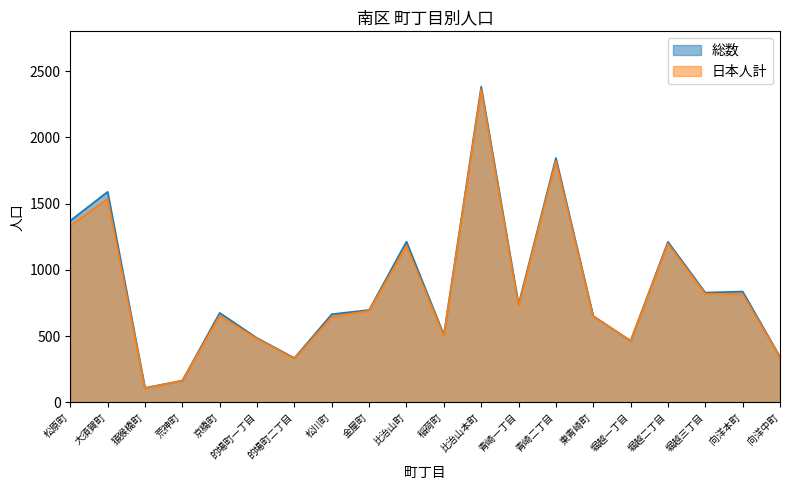

The 総数 series shows 109 at 猿猴橋町. True or false?

True